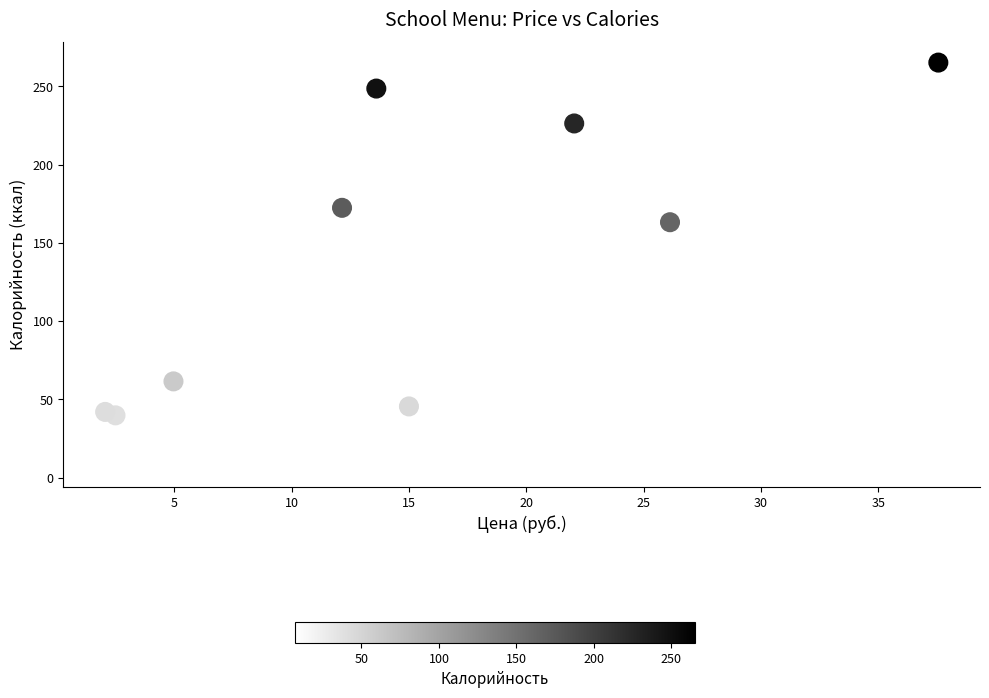

What is the range of X values (max minus min)?

35.5